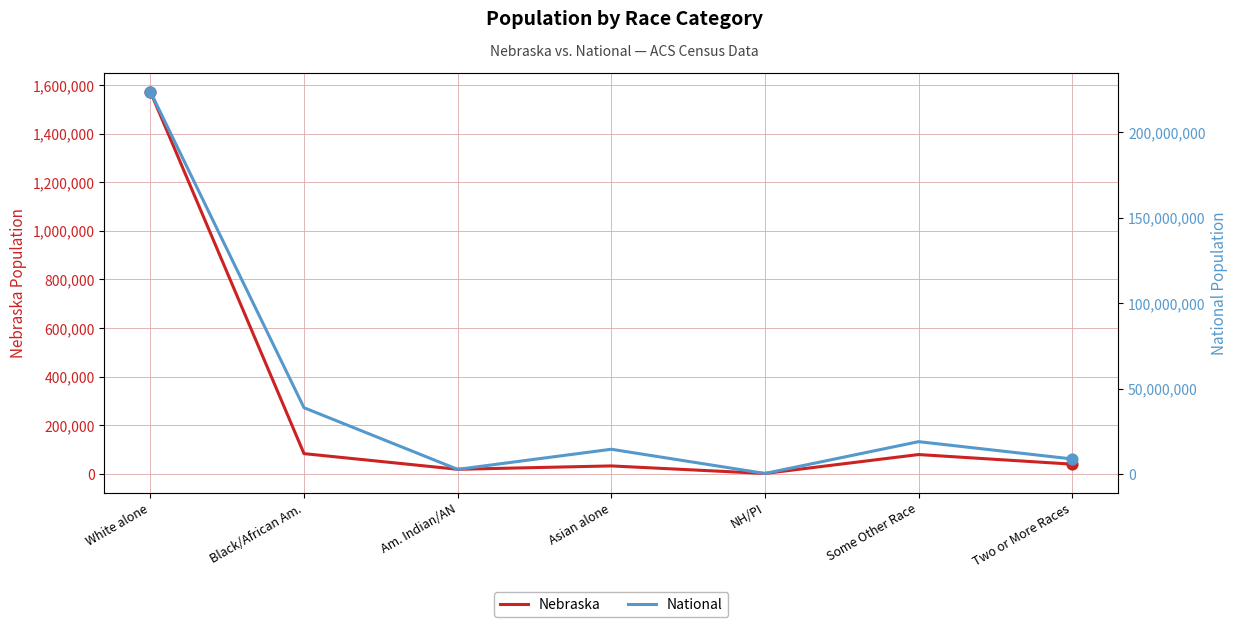

At which category is the sum across all series the highest?

White alone